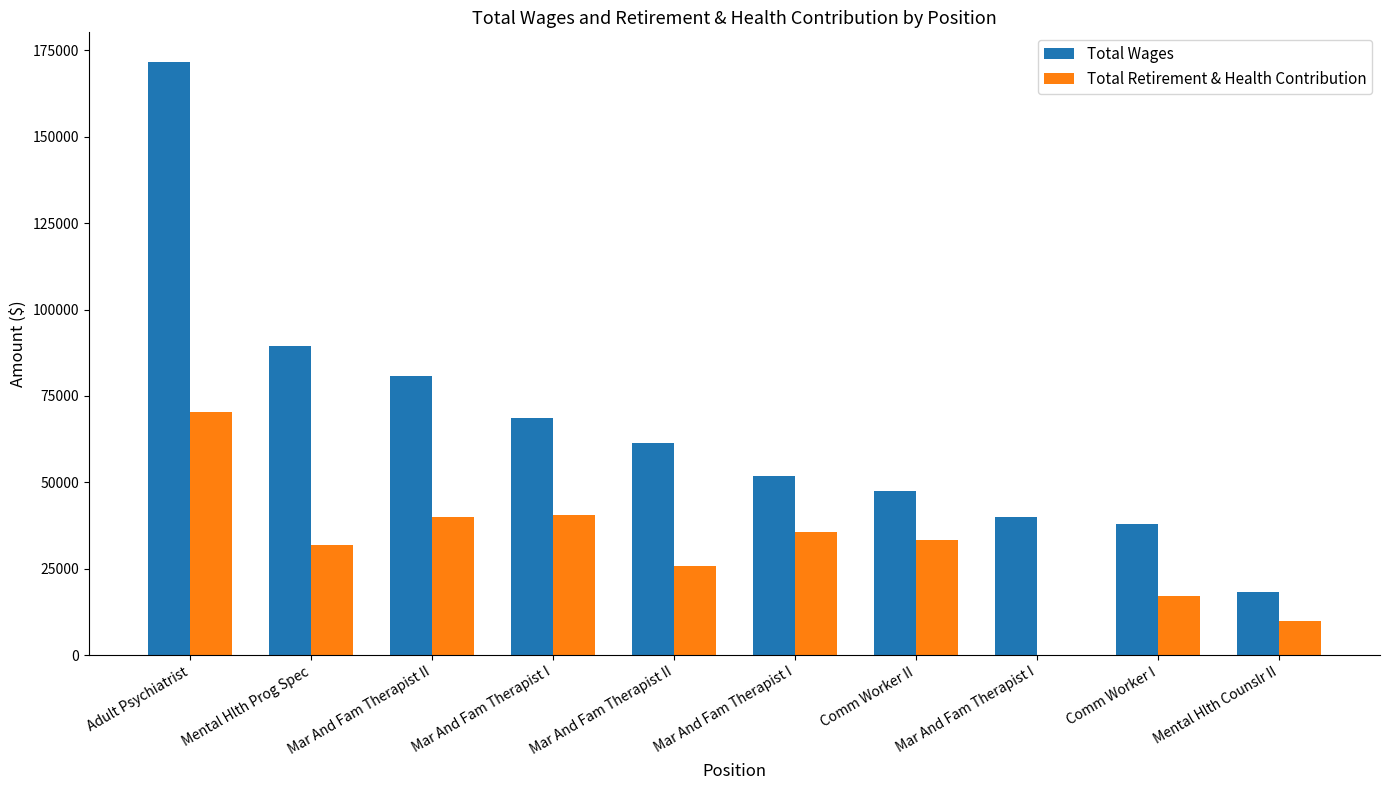

What are all the series names shown in the legend?

Total Wages, Total Retirement & Health Contribution